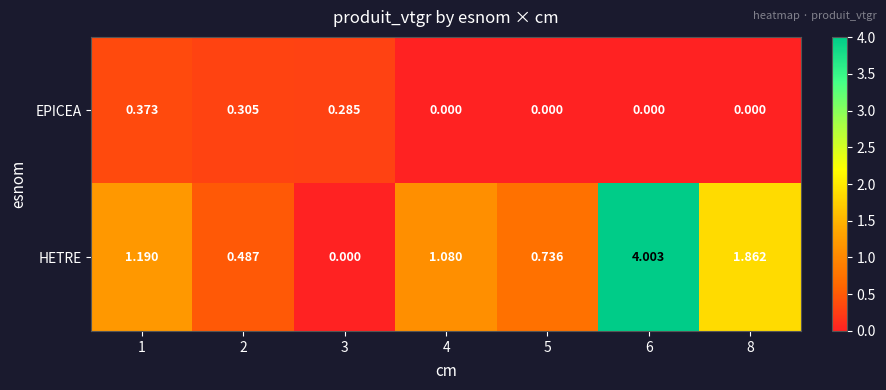

Rank the series at 6 from lowest to highest value.

EPICEA, HETRE